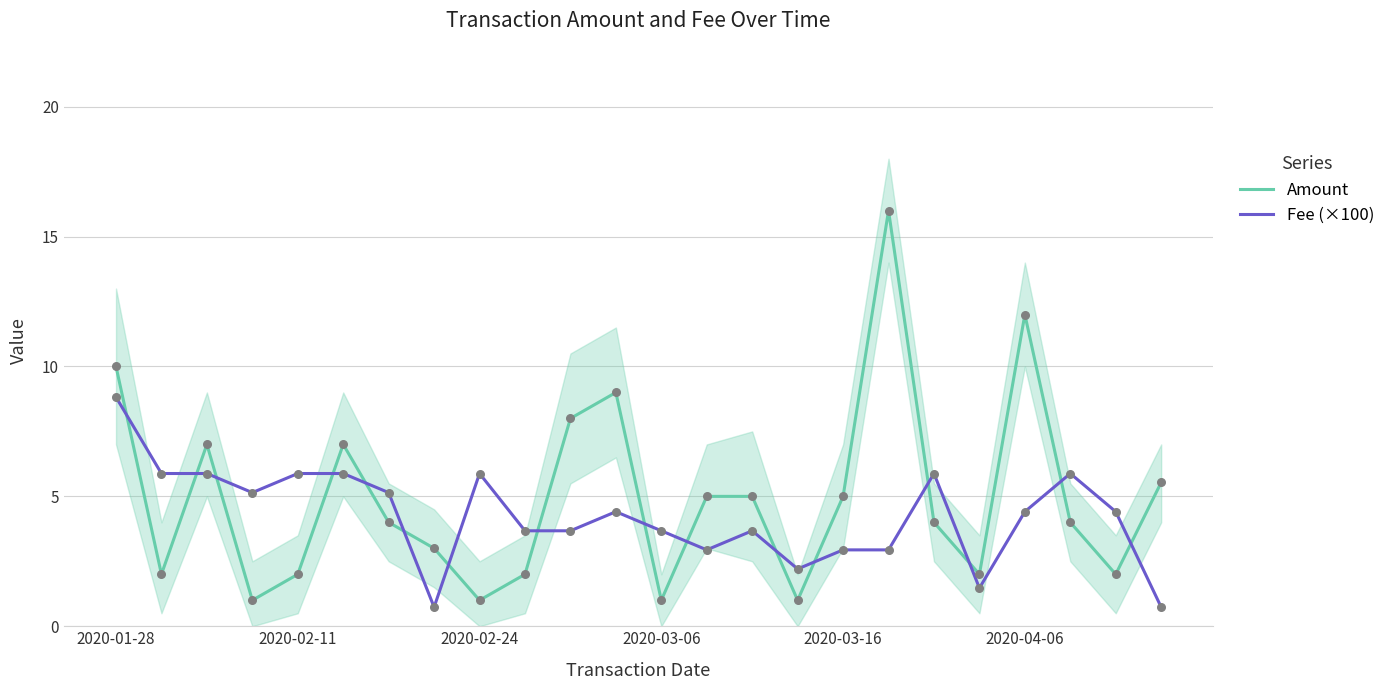

Which series reaches the minimum Y coordinate?

Fee (×100)